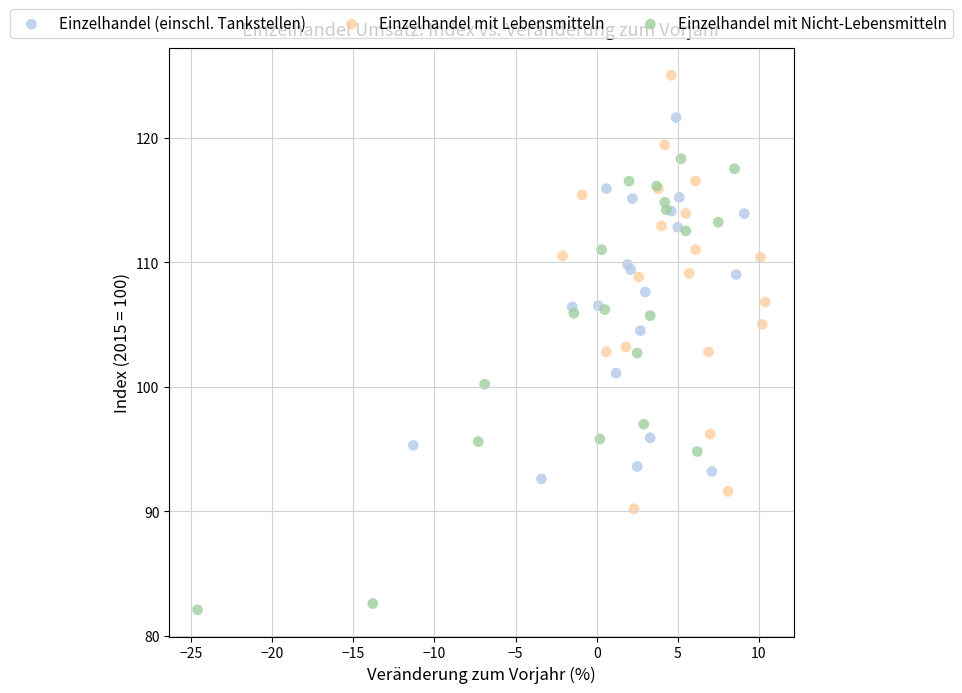

What are all the series names shown in the legend?

Einzelhandel (einschl. Tankstellen), Einzelhandel mit Lebensmitteln, Einzelhandel mit Nicht-Lebensmitteln